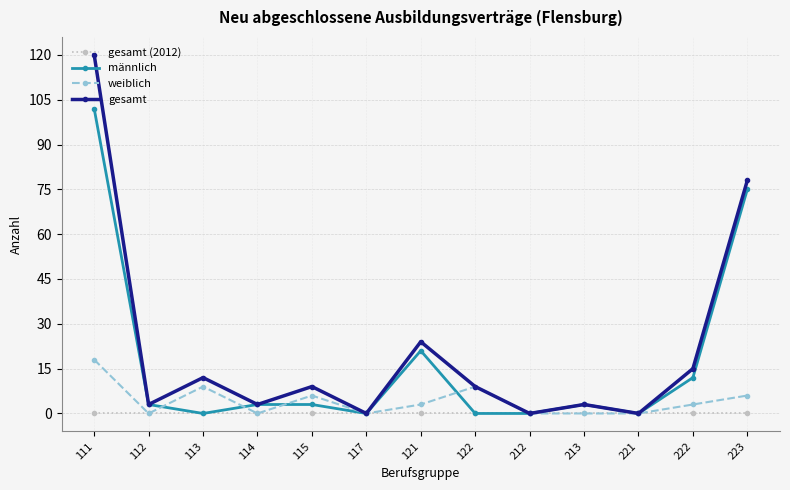

At which category does gesamt reach its first local peak?

113